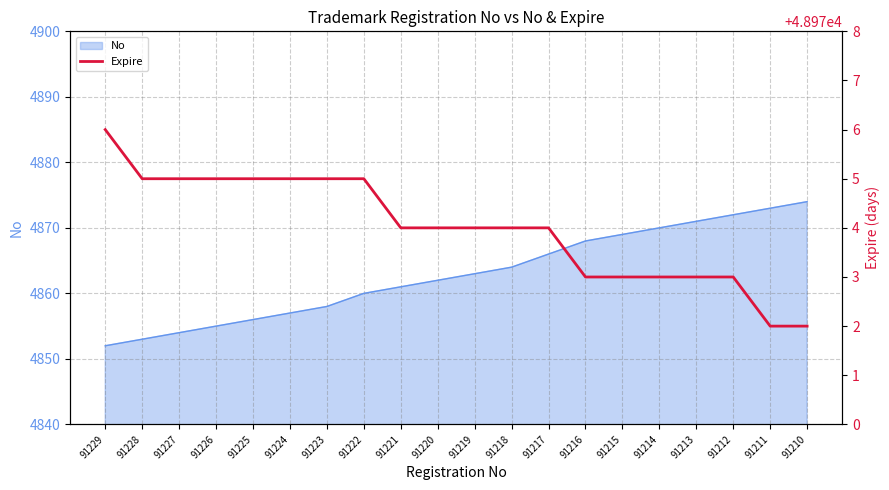

Approximately how many times larger is the value at 91216 compared to 91229?

1.0